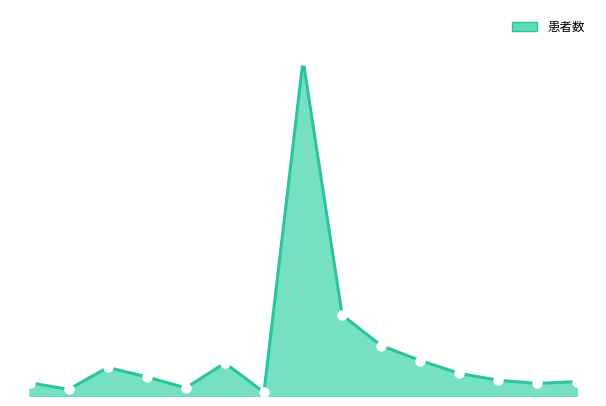

Does the chart have visible grid lines?

No